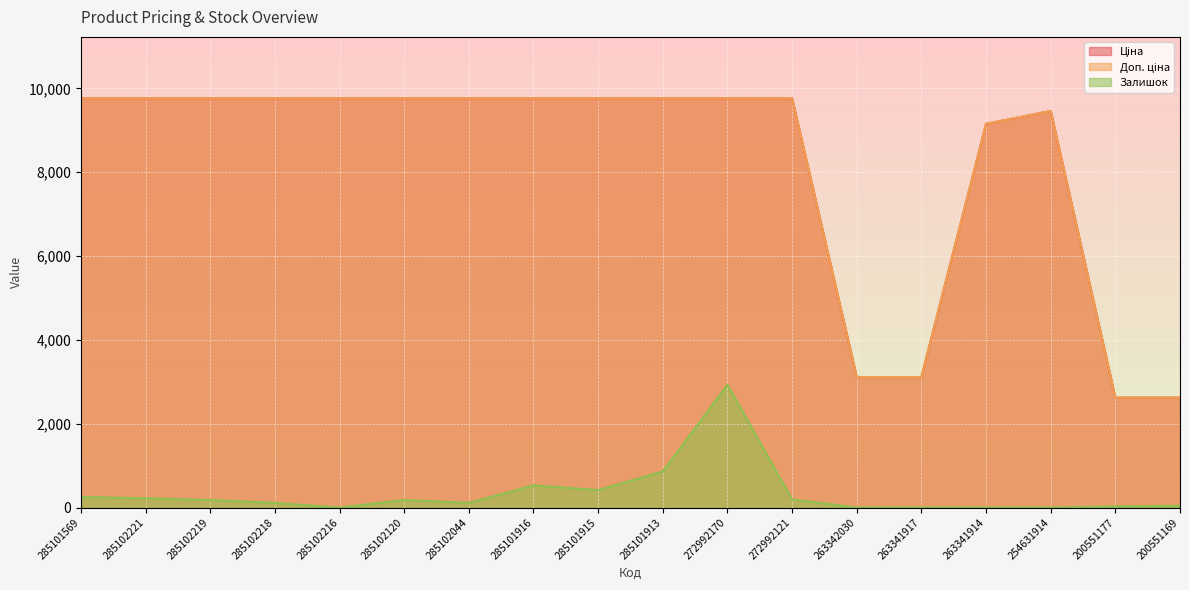

True or false: Доп. ціна and Ціна cross at least once.

False